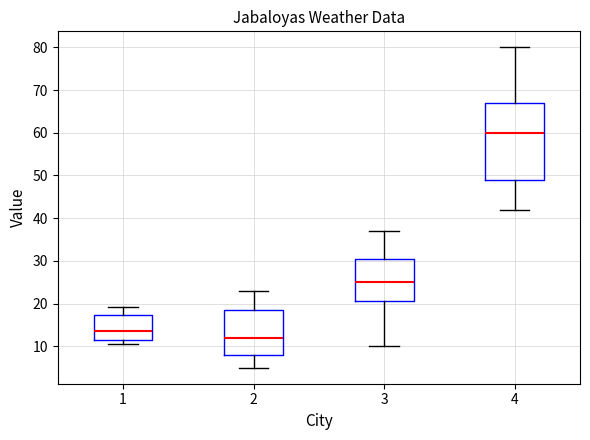

Reading left to right, read every box against the y-axis: the position of its median line, the range the box covers, and the ends of its whiskers. The values are not printed on the chart, so give them approximately, as read against the axis.

1: median 14, box 11 to 17, whiskers 11 (just below the box's lower edge) to 19
2: median 12, box 8 to 19, whiskers 5 to 23
3: median 25, box 21 to 31, whiskers 10 to 37
4: median 60, box 49 to 67, whiskers 42 to 80